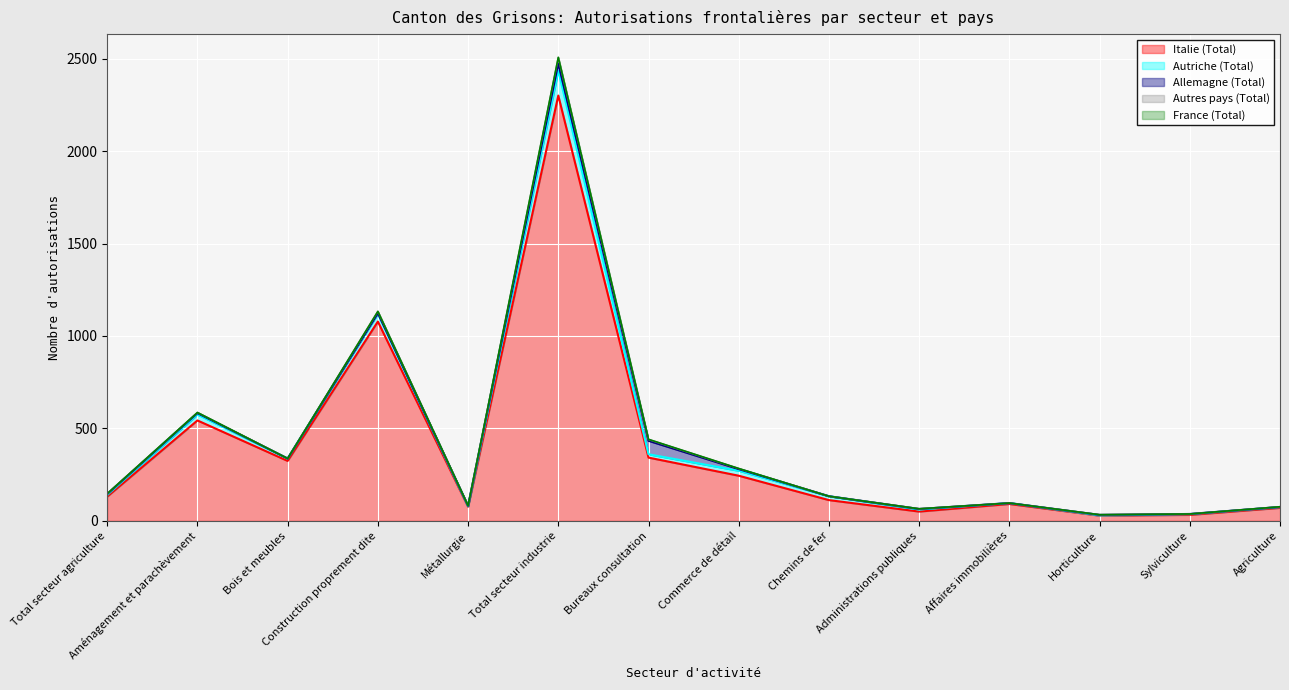

What is the difference between the highest and lowest values at Agriculture?

70